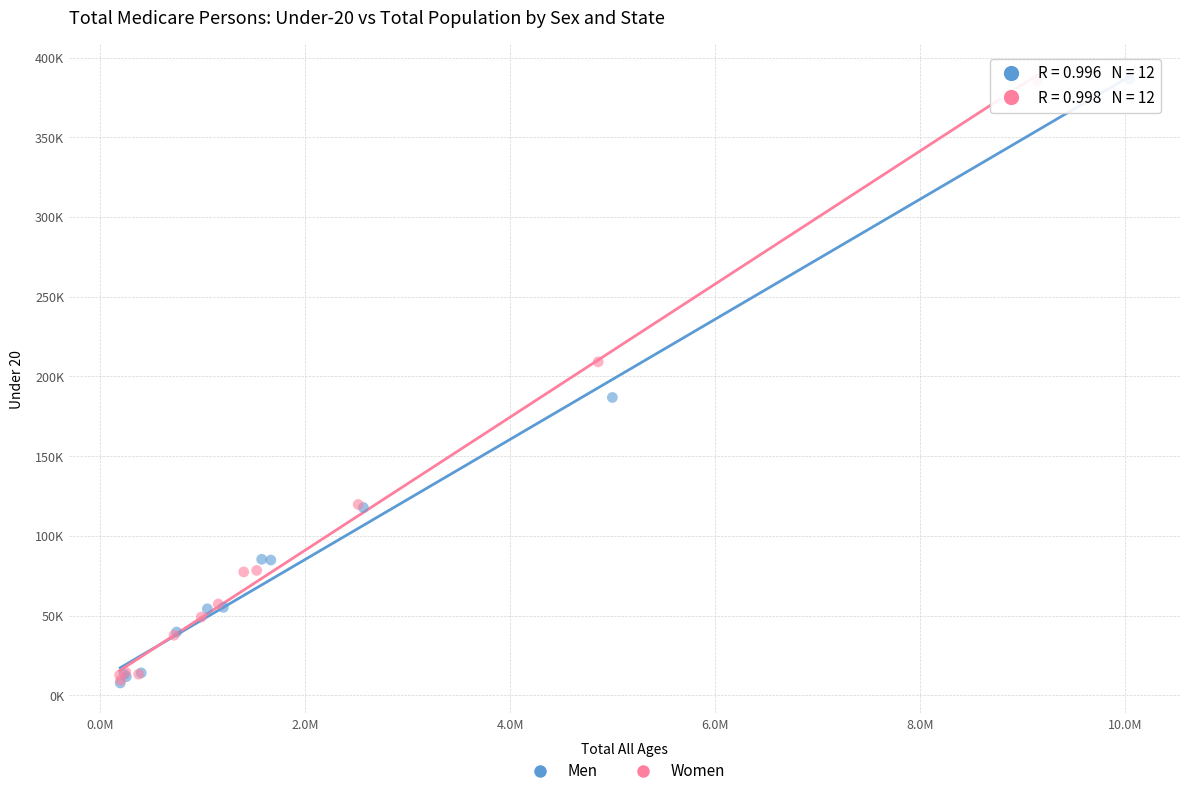

What are all the series names shown in the legend?

Men, Women